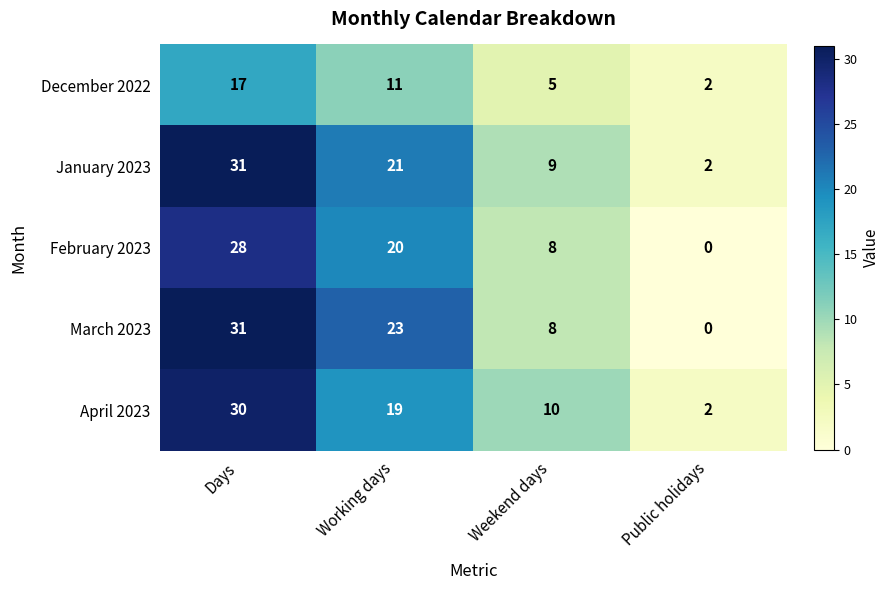

How many data points in April 2023 are less than 19?

2